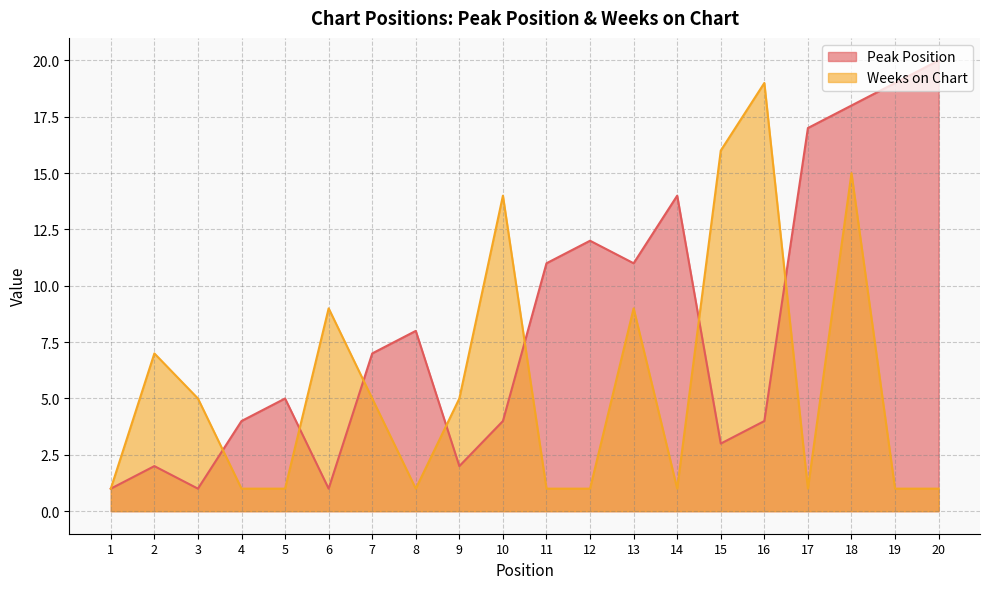

The Weeks on Chart series shows 6 at 15. True or false?

False